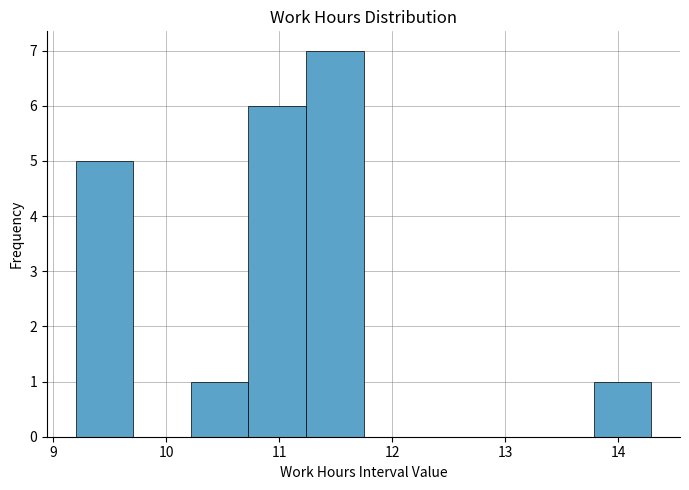

How tall is the bar that spans 10.7 to 11.2 on the x-axis? Neither the bar edges nor the heights are printed on the chart, so give them approximately, as read against the axes.

6